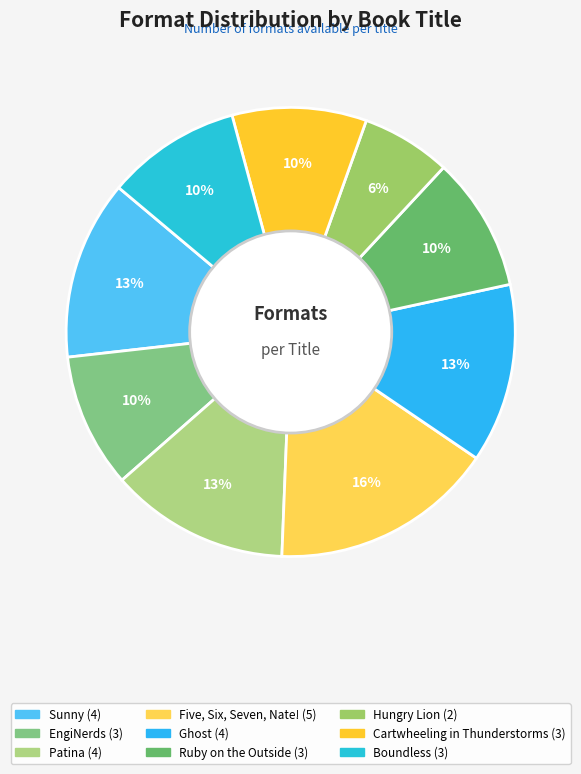

Is there any slice that represents more than half of the pie?

No